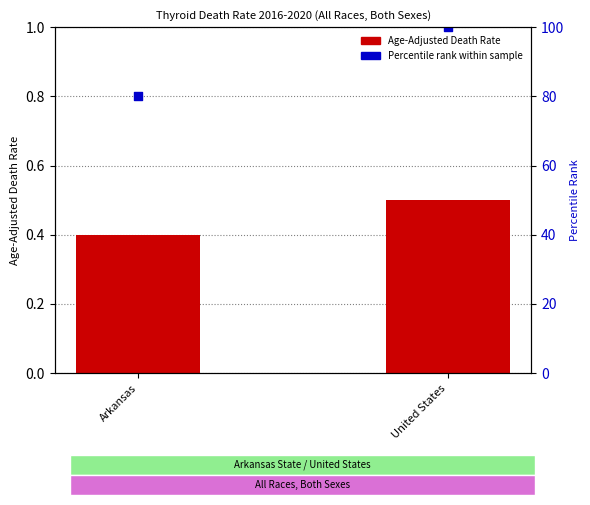

Which series has the largest total across all categories?

Percentile Rank